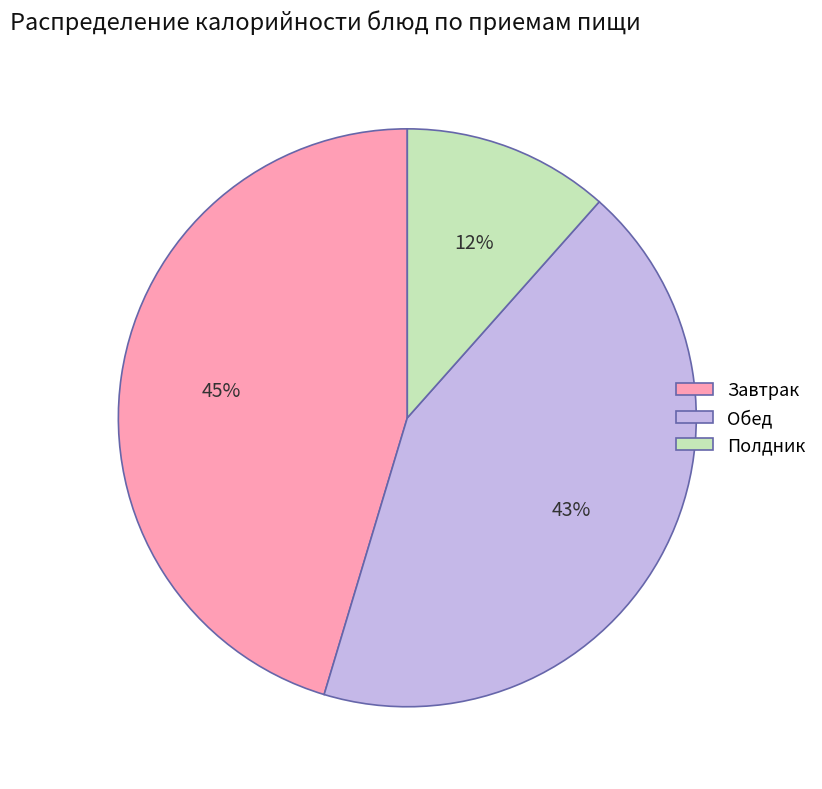

Do Полдник and Завтрак together represent more than half of the pie?

Yes